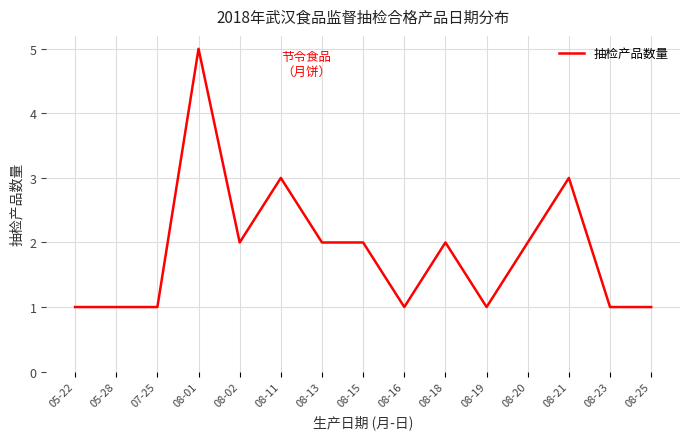

What value does the data have at 08-18?

2